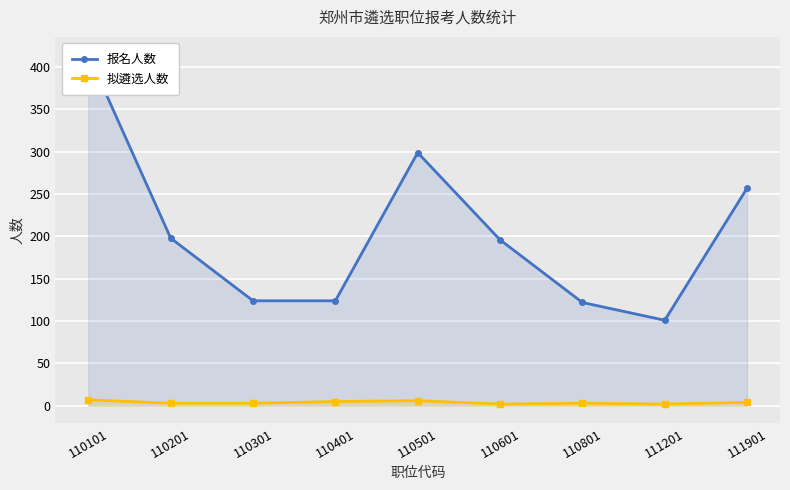

Rank the series by their maximum value, from lowest to highest.

拟遴选人数, 报名人数